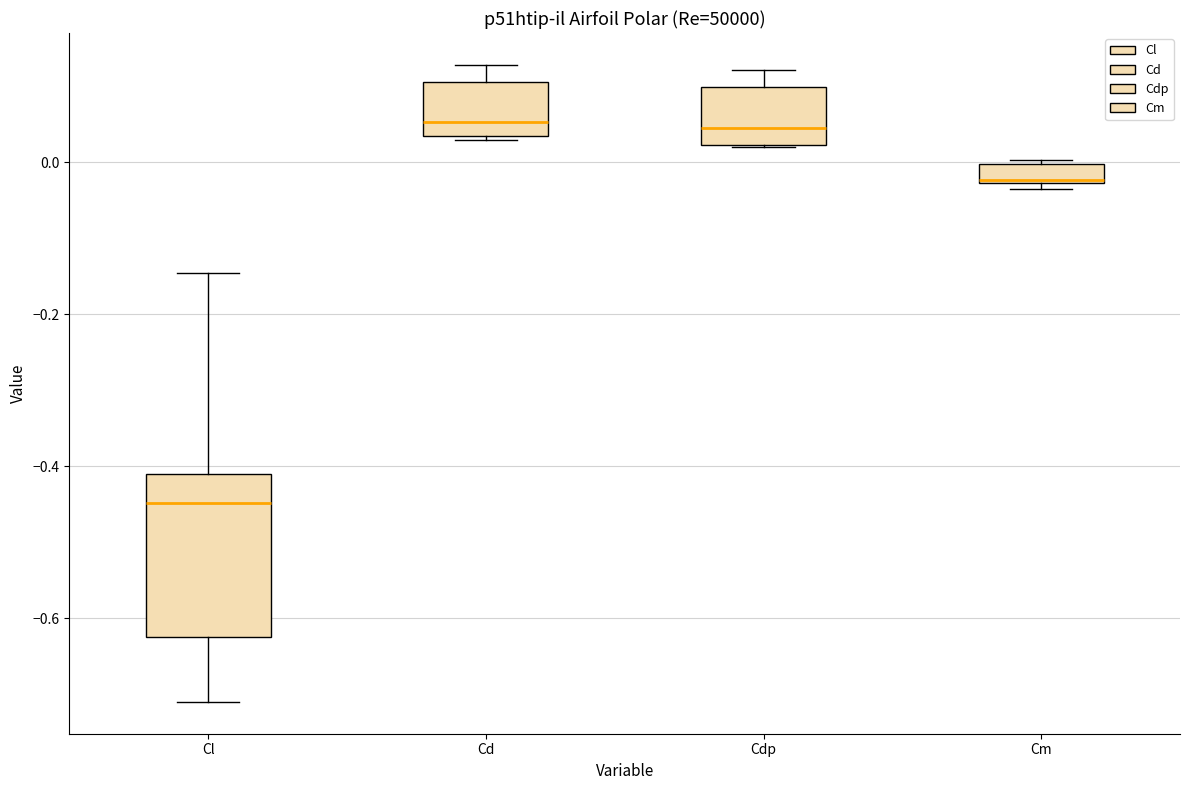

Comparing the boxes themselves (not the whiskers), which one is the tallest?

Cl